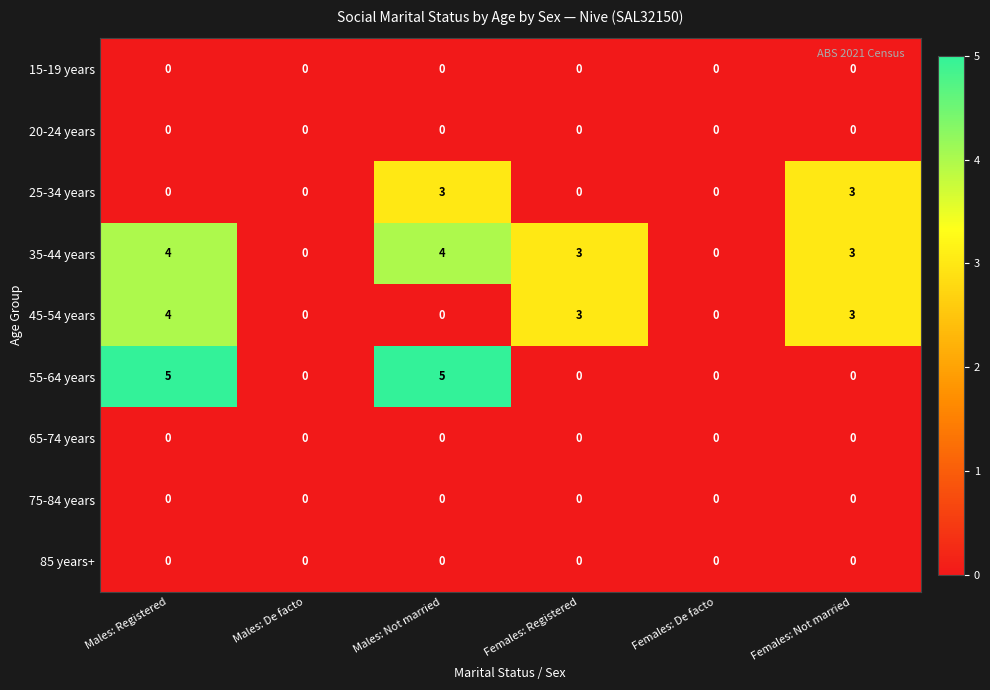

The 20-24 years series shows 0 at Females: De facto. True or false?

True